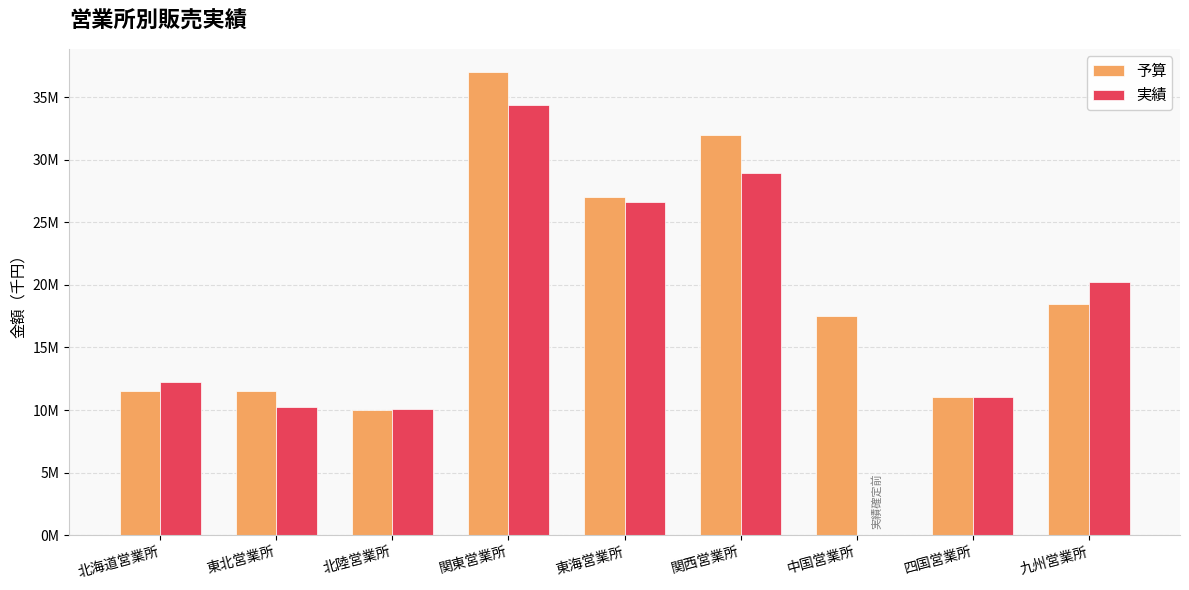

What is the spread (max minus min) of values at 九州営業所?

1758000